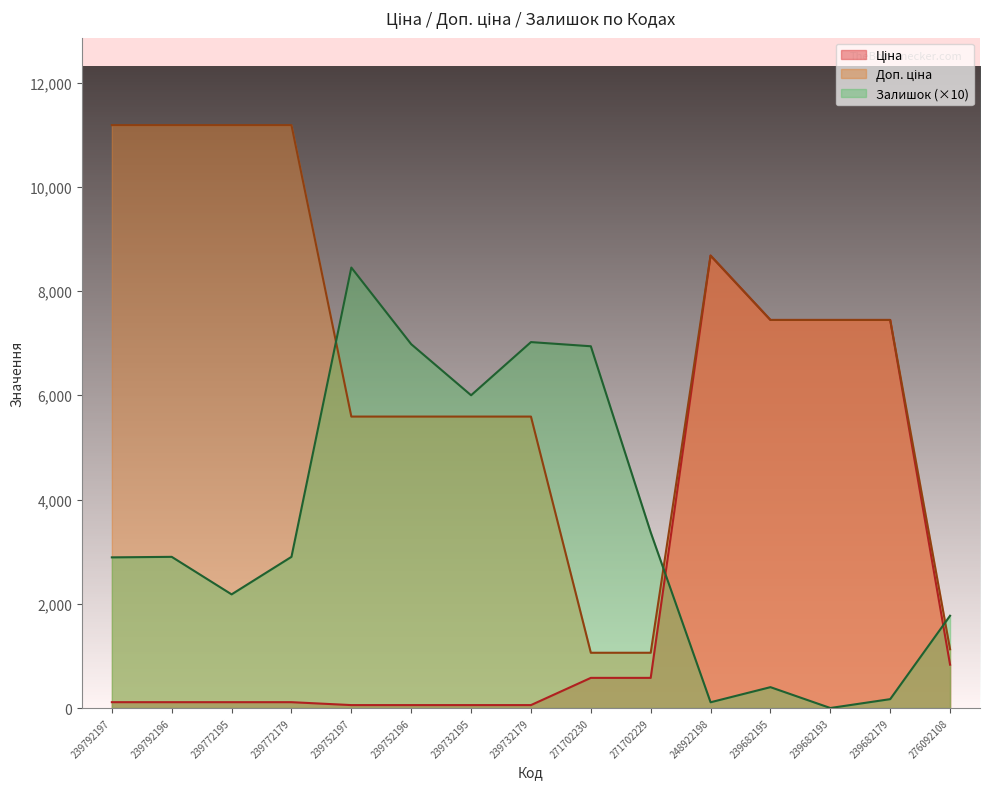

In Залишок, how many points are lower than both neighbors (excluding endpoints)?

4